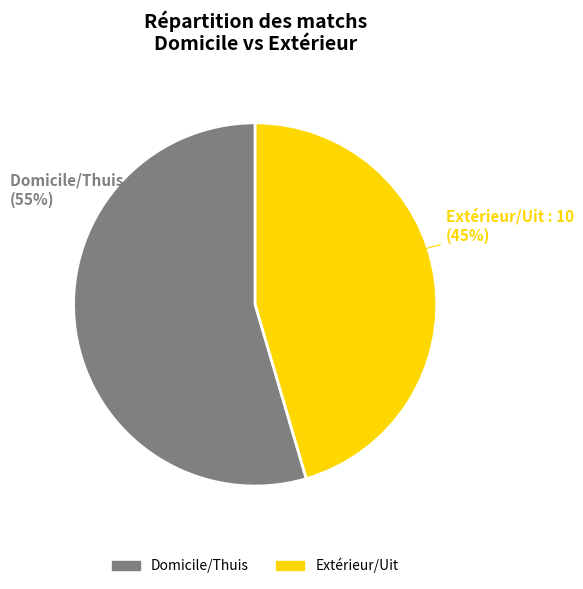

To the nearest percent, what percentage of the pie is Extérieur/Uit?

45%